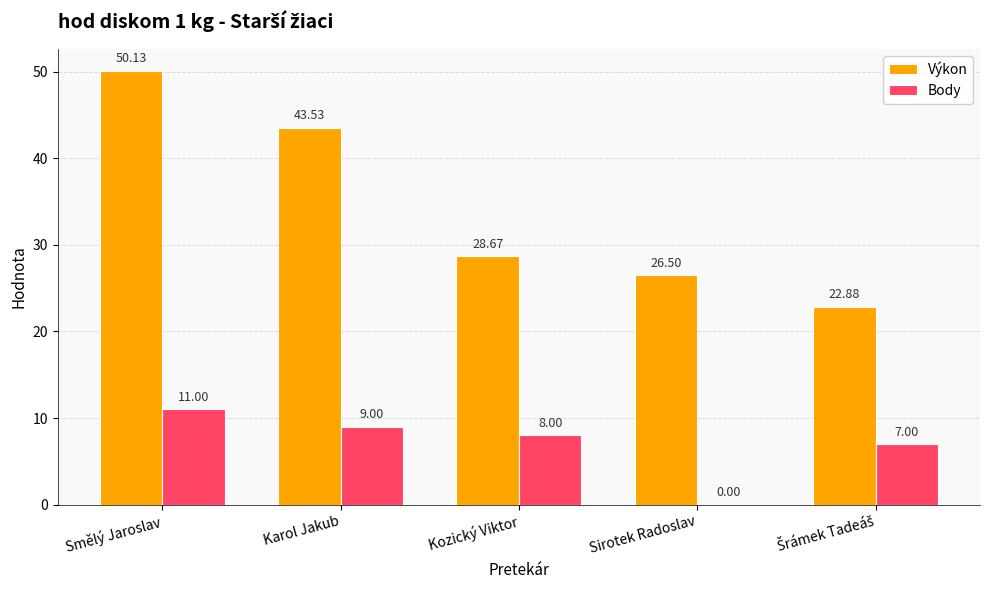

What is the highest value of the Výkon series?

50.1